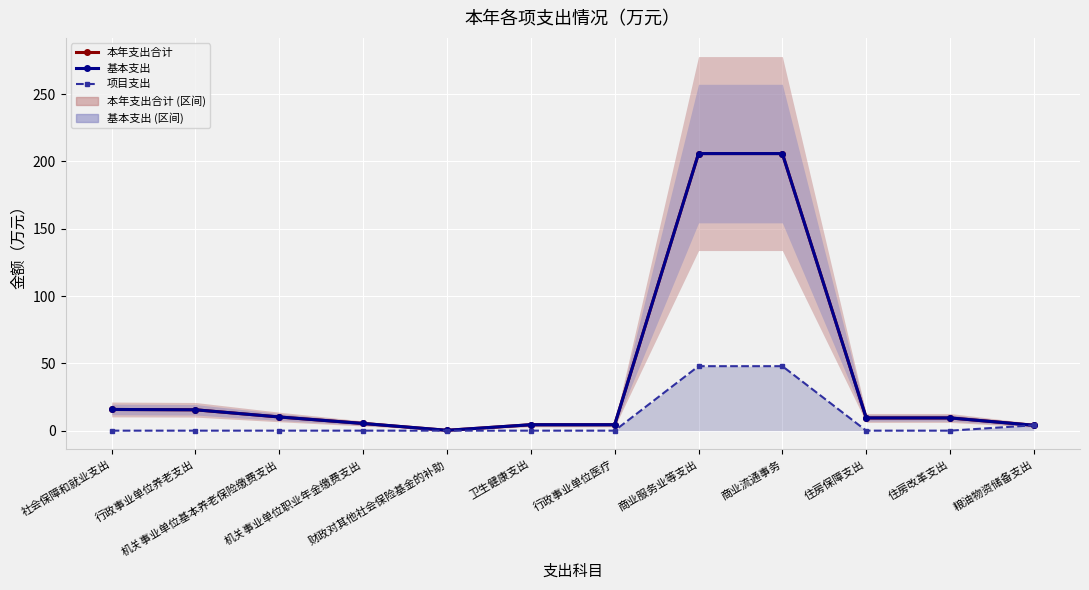

What is the value of the 本年支出合计 point at the 1st from the left?

15.8